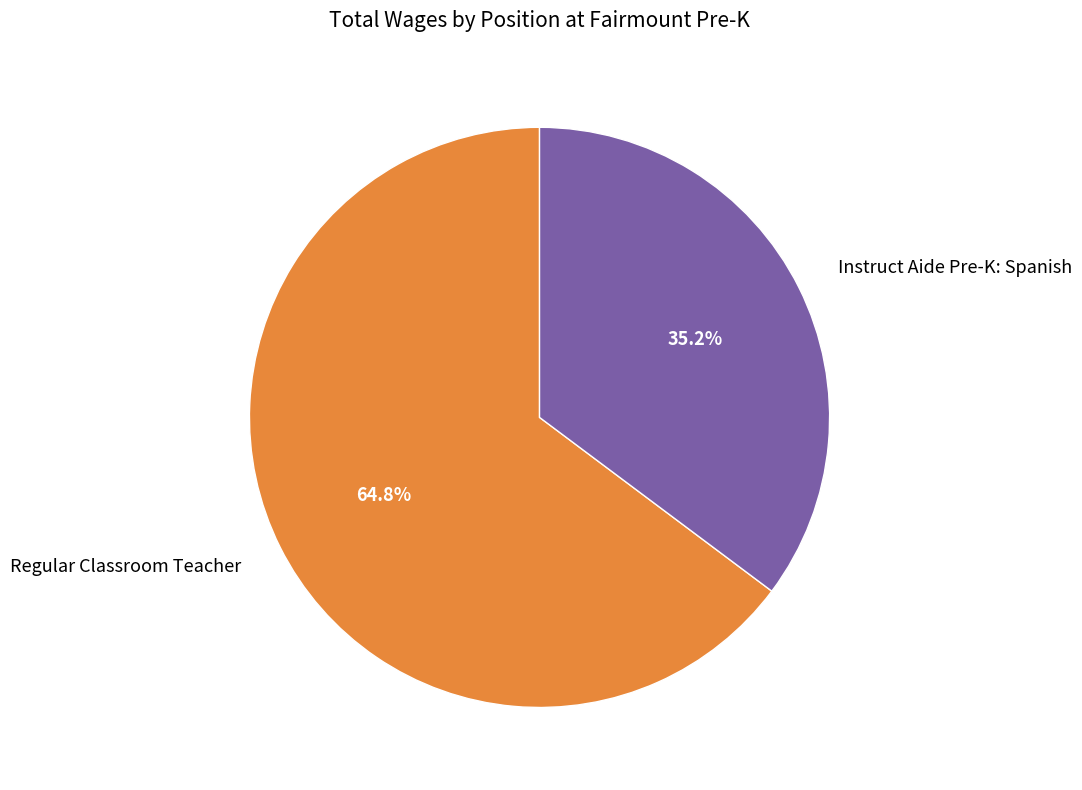

Which category has the biggest portion of the pie?

Regular Classroom Teacher